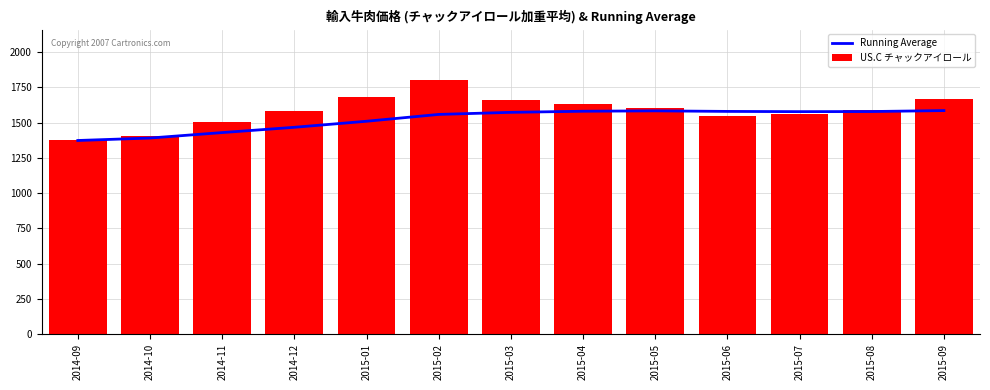

The US.C チャックアイロール series shows 1131.0 at 2015-04. True or false?

False